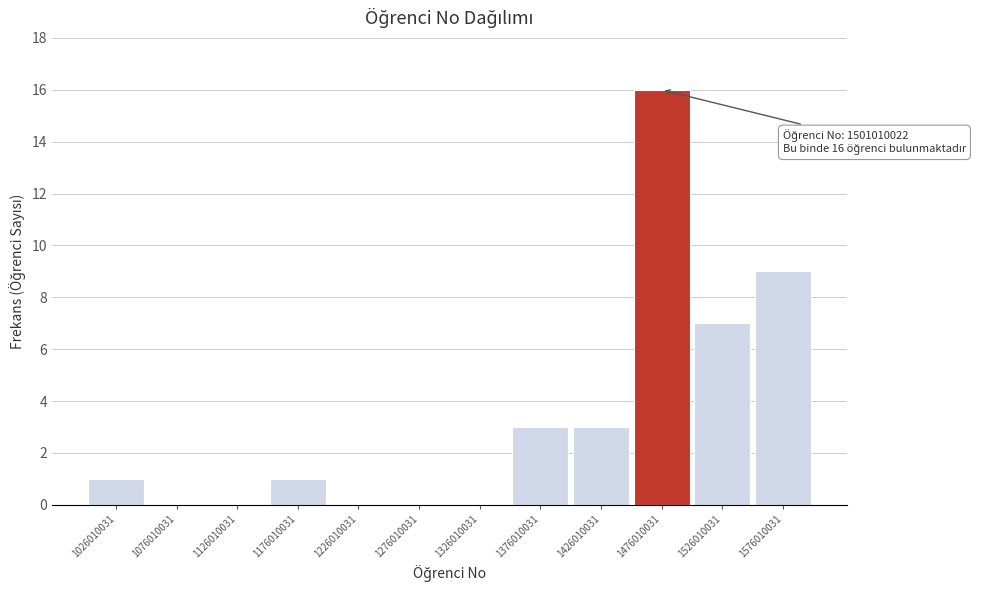

Over which range of the x-axis is the bar tallest?

1450000000 to 1500000000